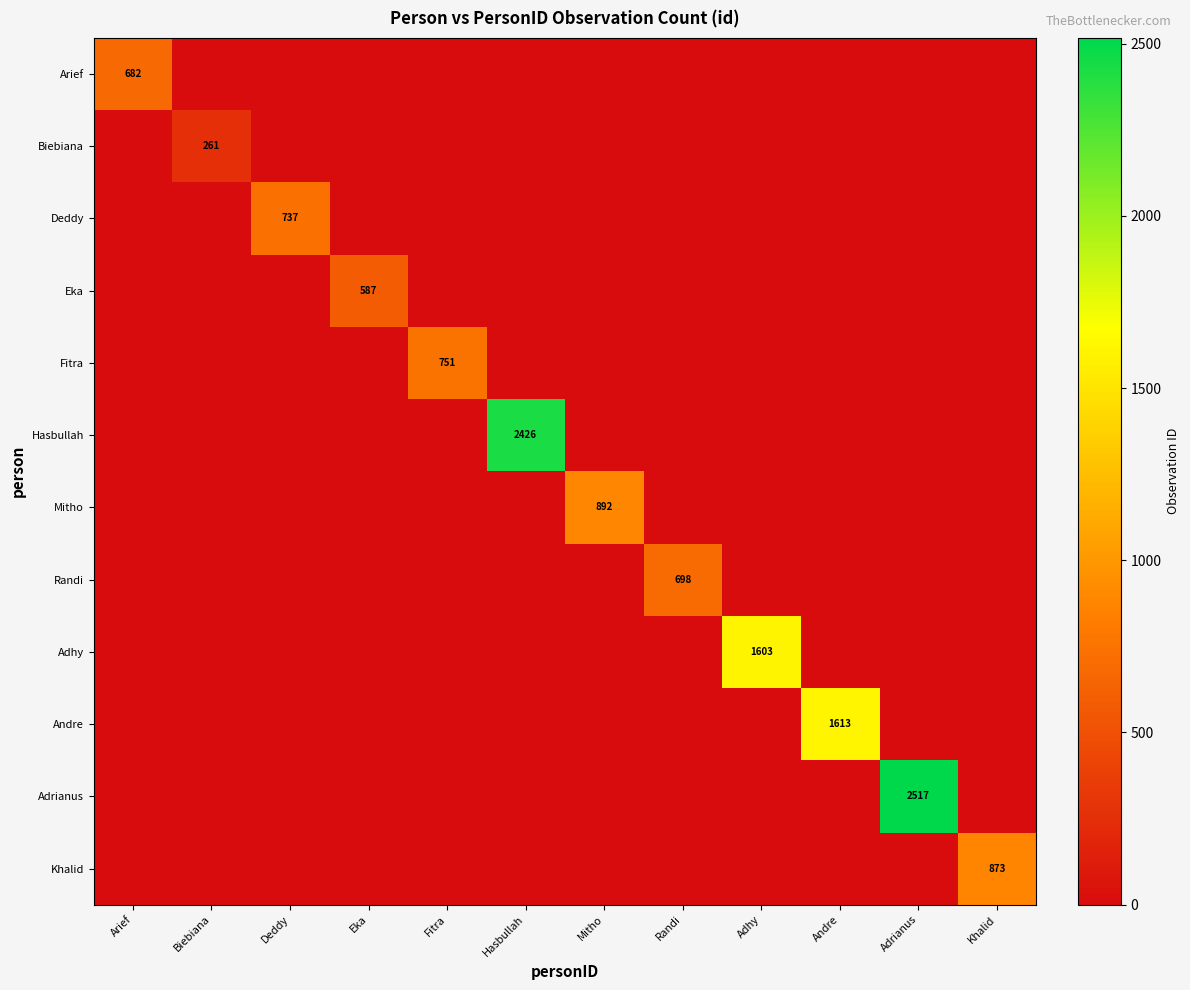

Is it true that Adhy equals 1603 at Adhy?

True